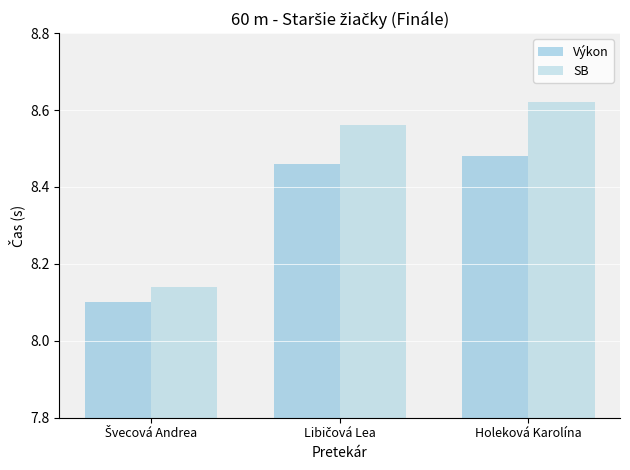

How many Výkon values are between 8 and 9?

3